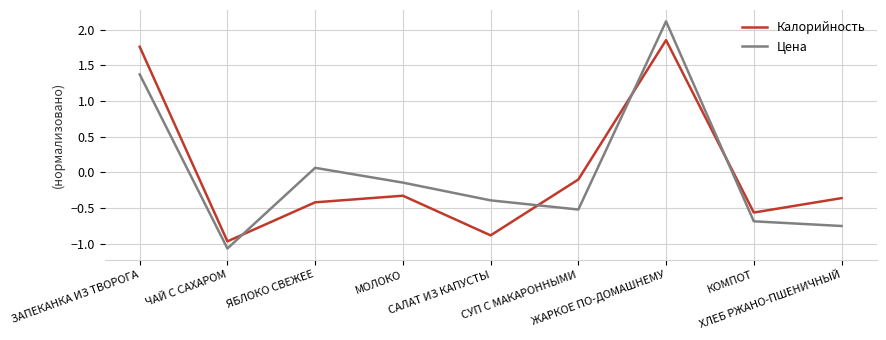

What is the minimum value for Цена?

-1.1